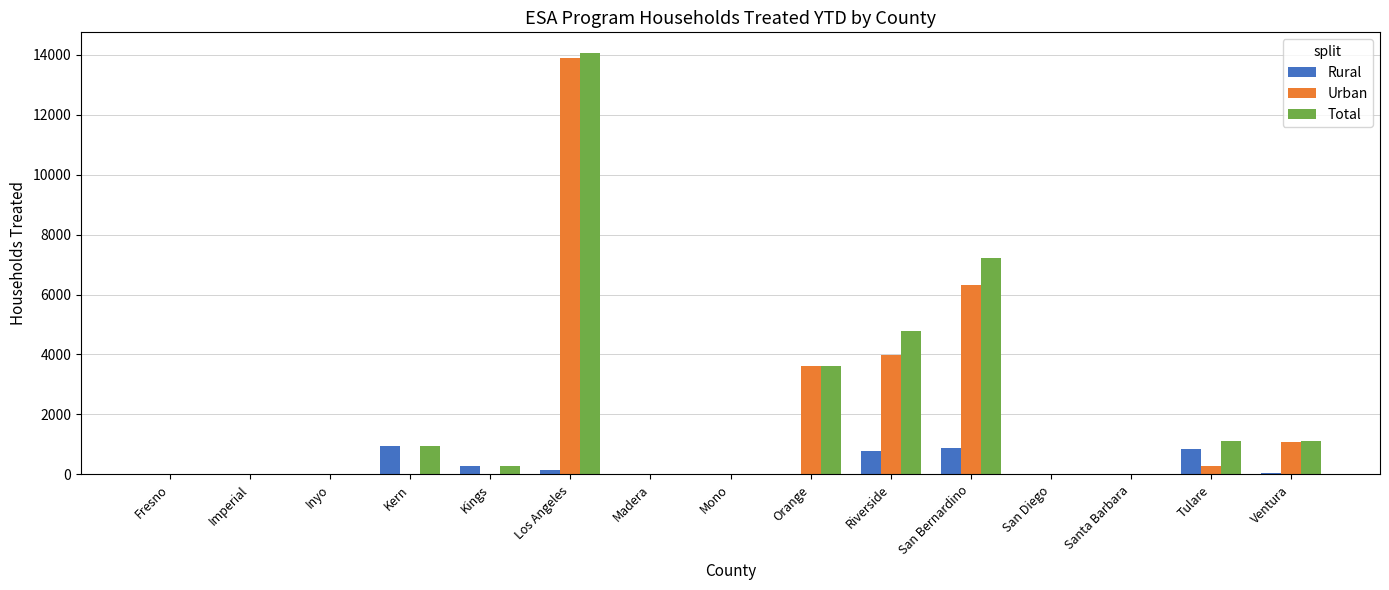

The Urban series shows 1073 at Ventura. True or false?

True